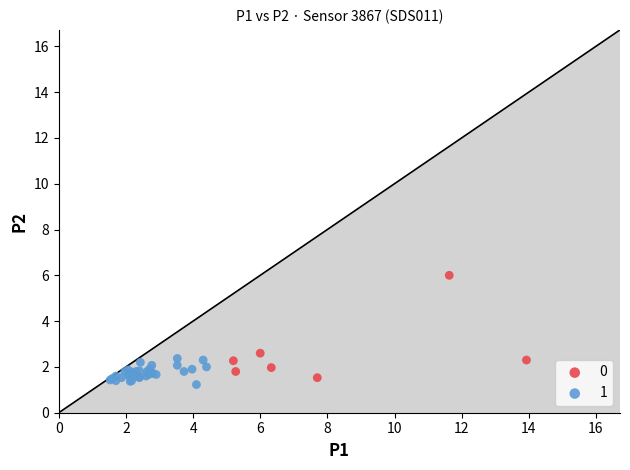

What are all the series names shown in the legend?

0, 1